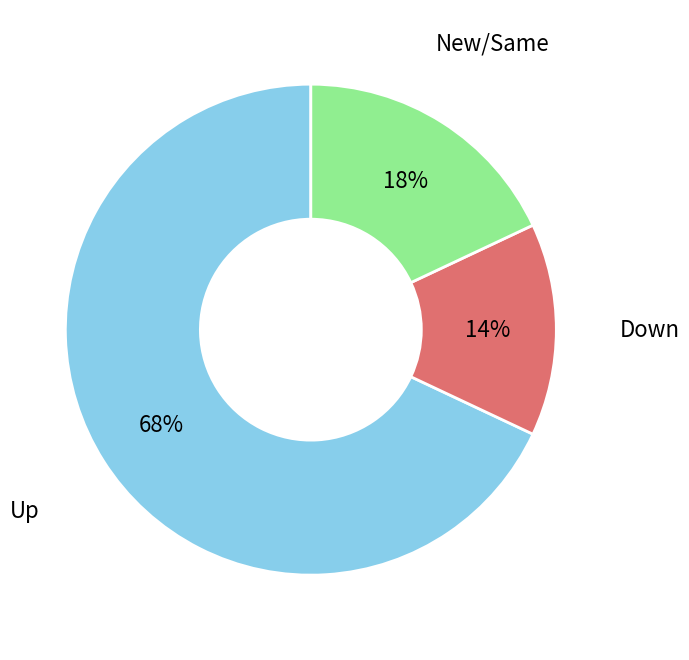

To the nearest percent, what is the difference between the largest and smallest slice percentages?

54%